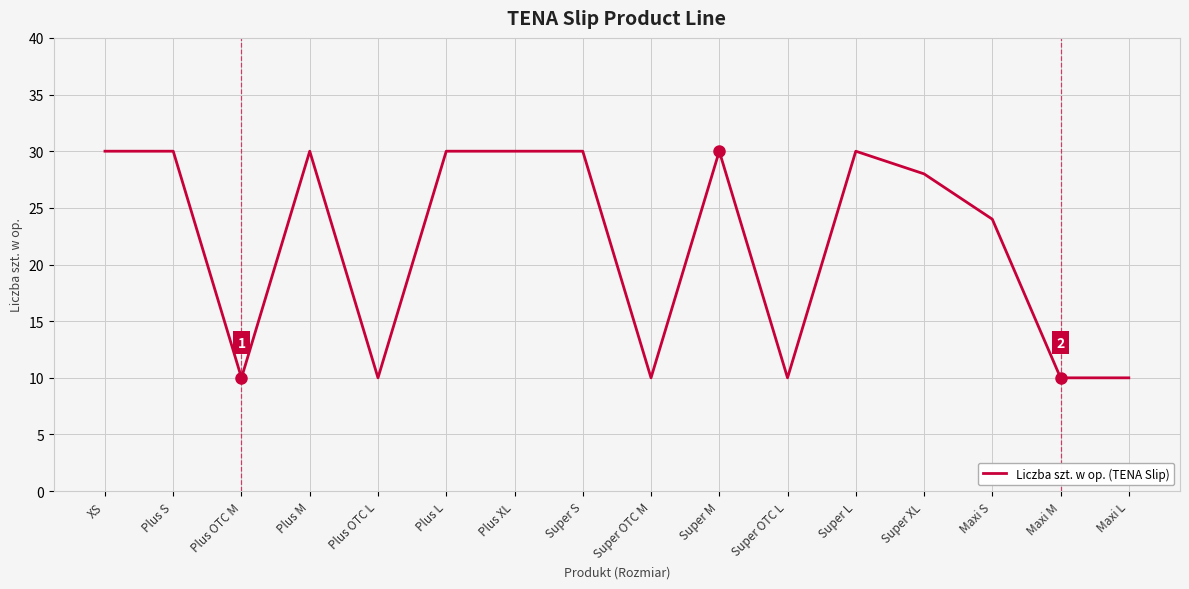

Where is the data nearest to the value 20?

Maxi S